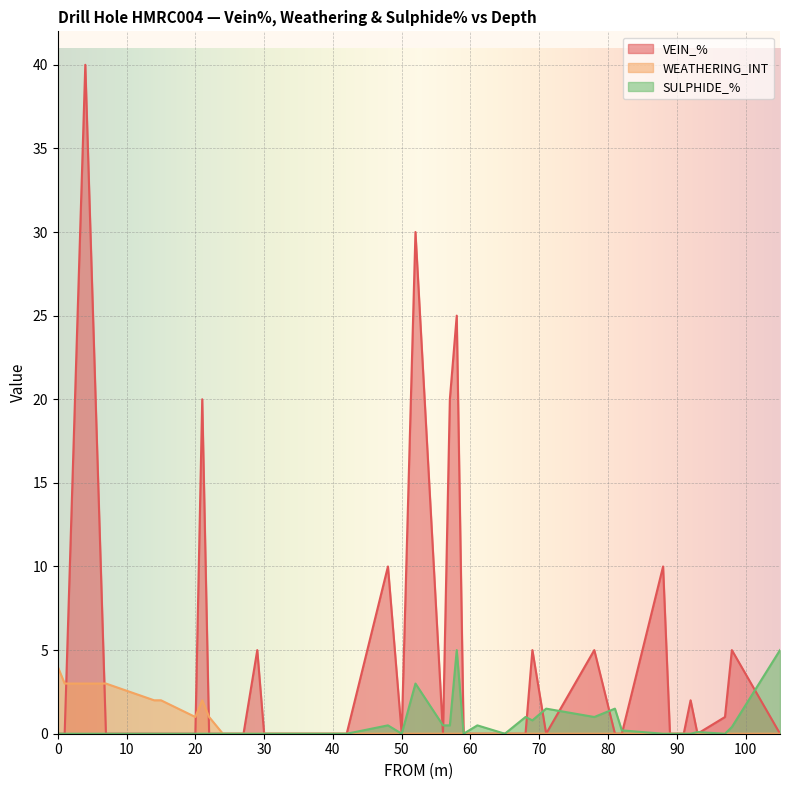

List the labels in order of WEATHERING_INT value, smallest first.

24, 26, 27, 29, 30, 32, 36, 42, 48, 50, 52, 56, 57, 58, 59, 61, 65, 68, 69, 71, 78, 81, 82, 88, 89, 91, 92, 93, 97, 98, 105, 20, 22, 14, 15, 21, 1, 4, 7, 0